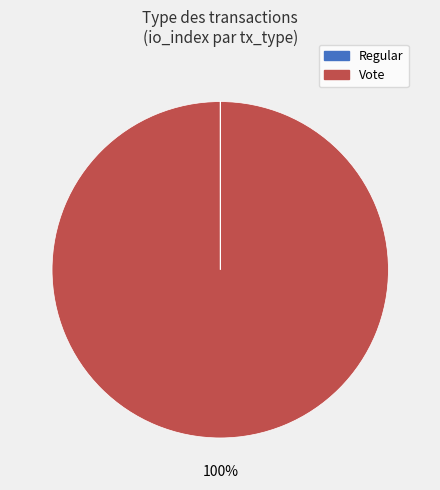

Is it true that Vote is 85% of the pie?

False